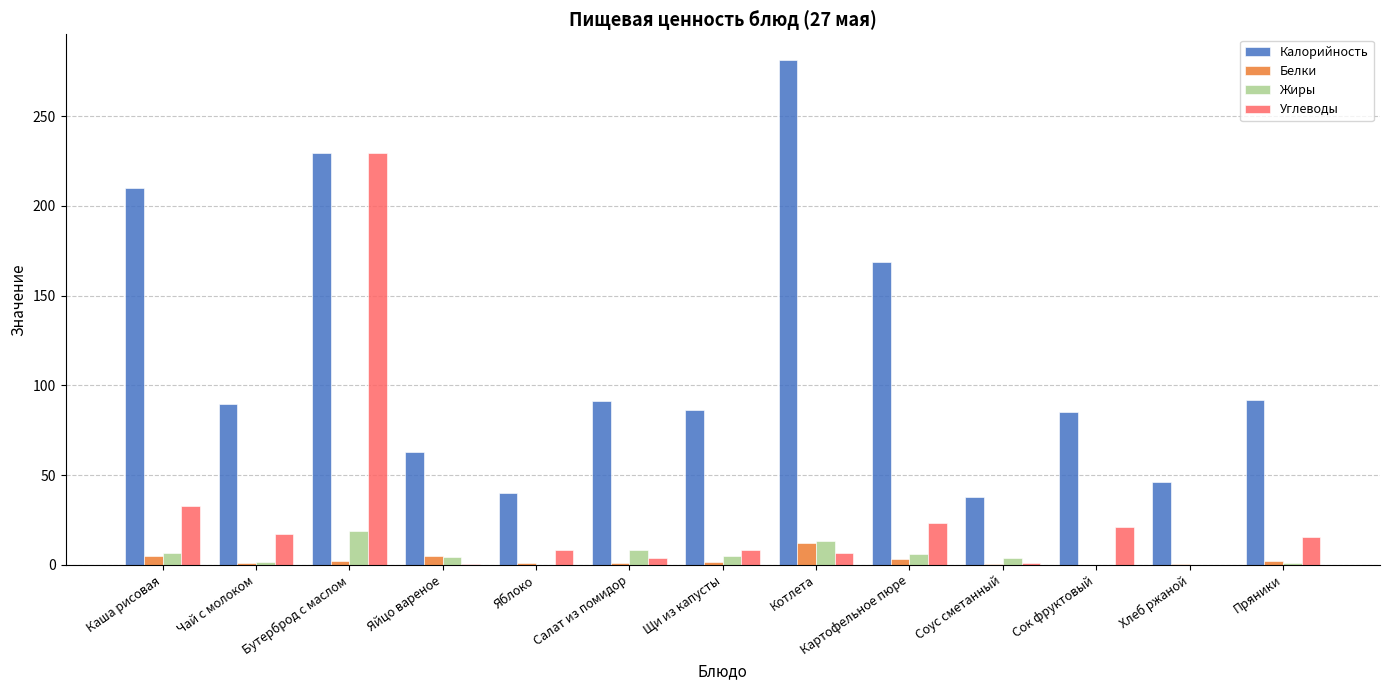

What is the sum of all Жиры values?

69.0